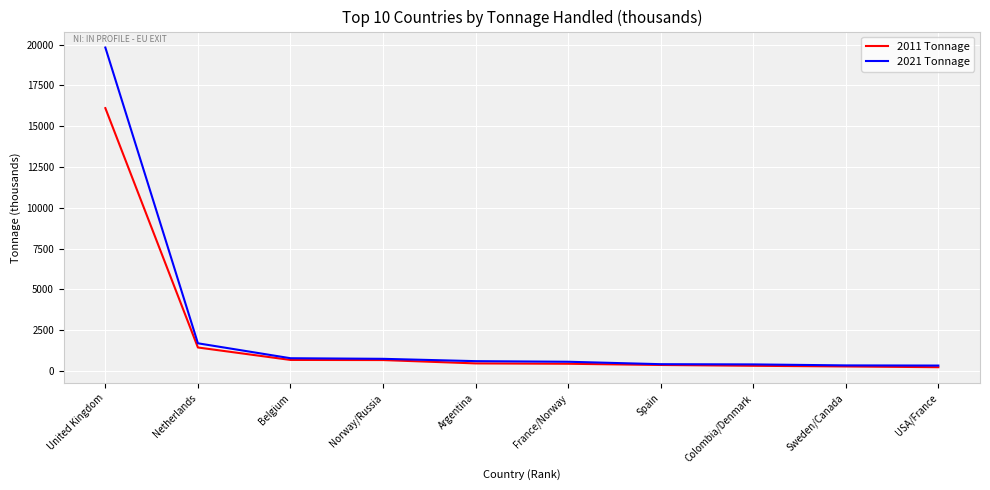

What is the maximum value for 2011 Tonnage?

16112.7